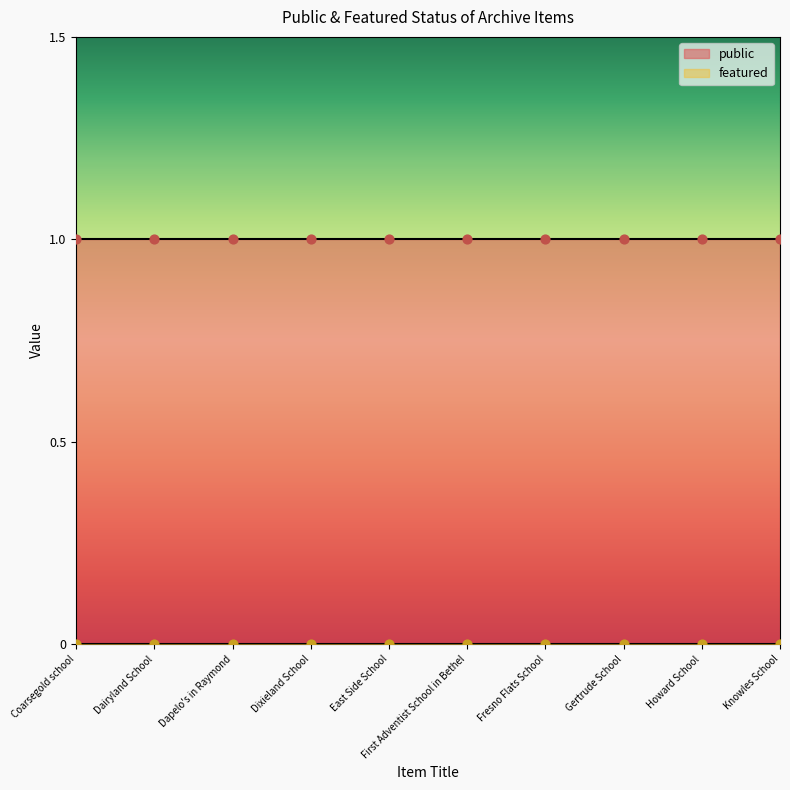

Which series has the largest total across all categories?

public